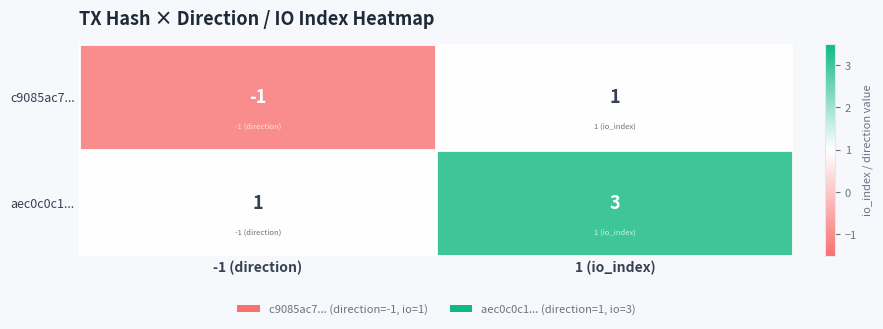

The aec0c0c1... series shows 4 at 1 (io_index). True or false?

False